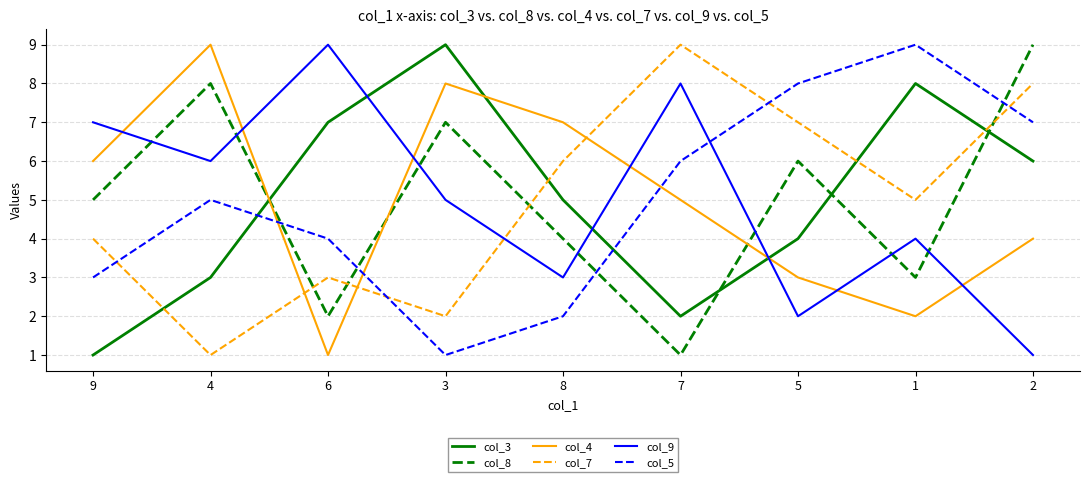

Where do col_8 and col_7 first cross each other?

4 and 6